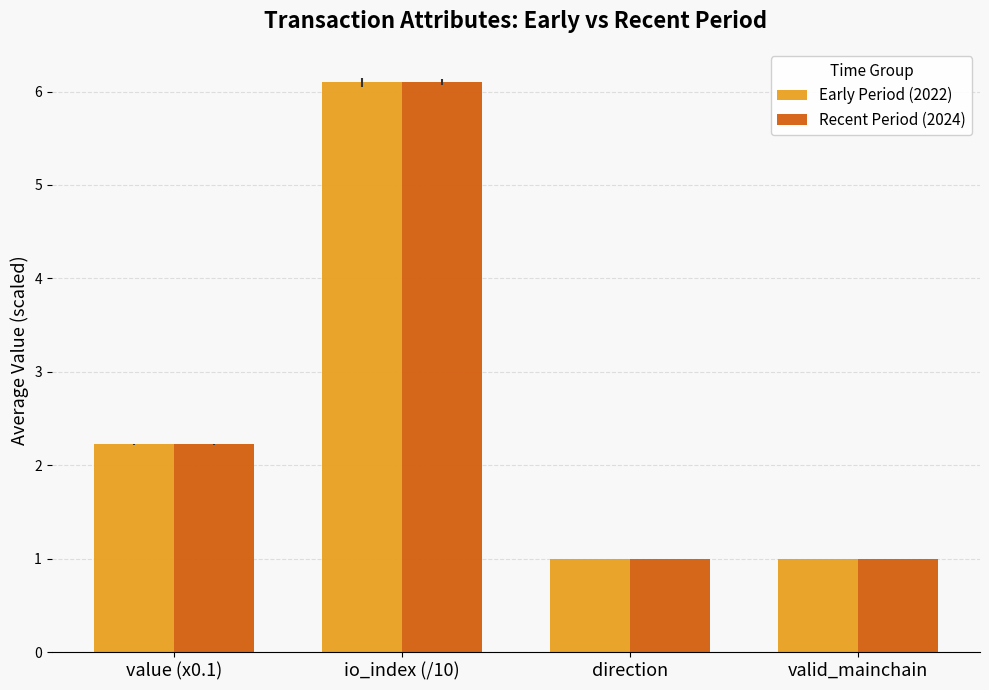

What is the sum of all Recent Period (2024) values?

10.3